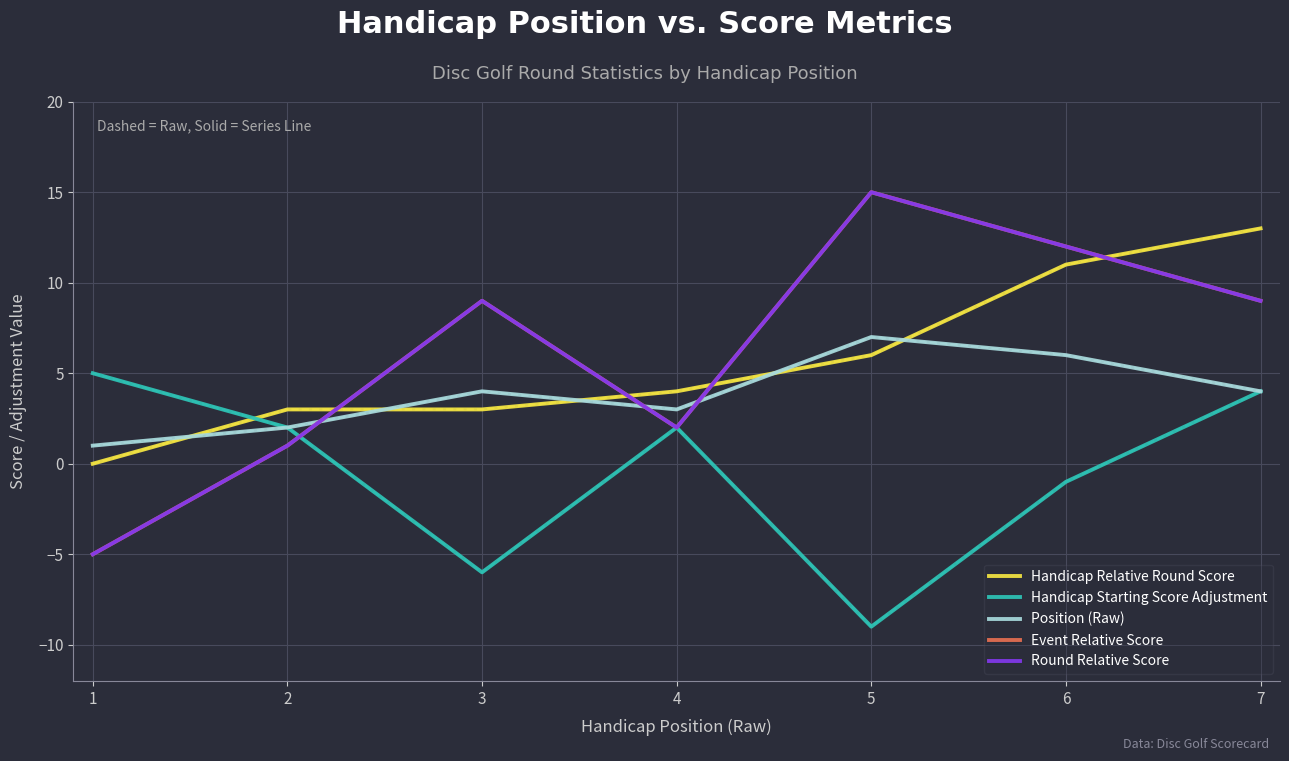

Which series ends up on top after the final intersection of Handicap Starting Score Adjustment and Round Relative Score?

Round Relative Score